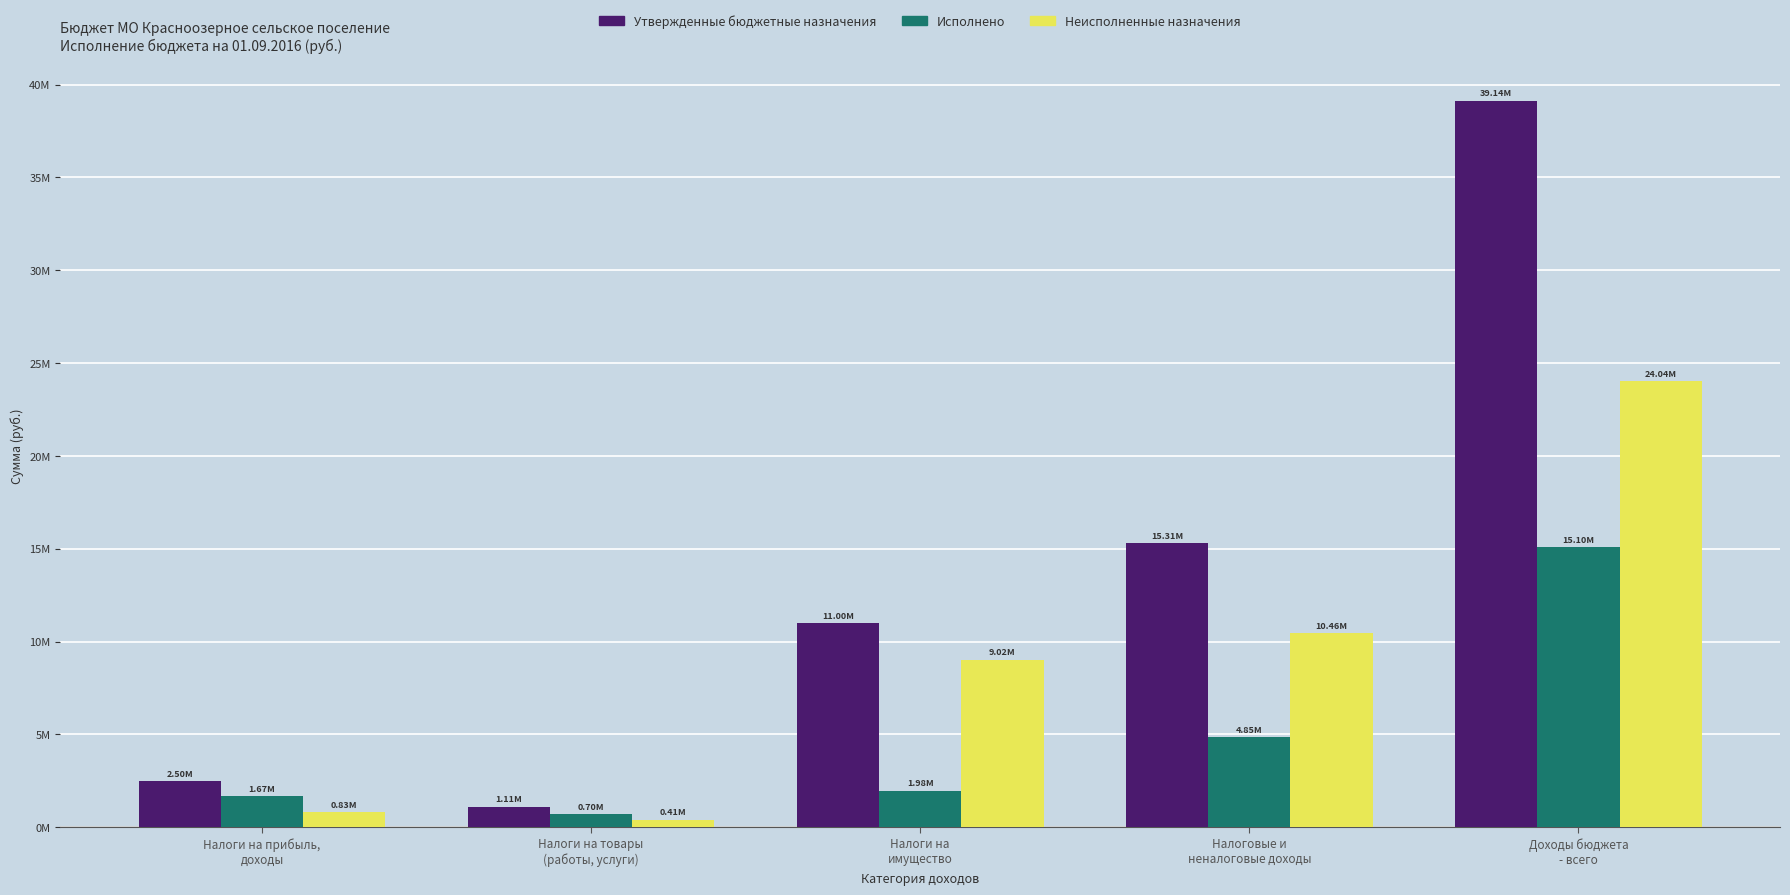

What are all the series names shown in the legend?

Утвержденные бюджетные назначения, Исполнено, Неисполненные назначения